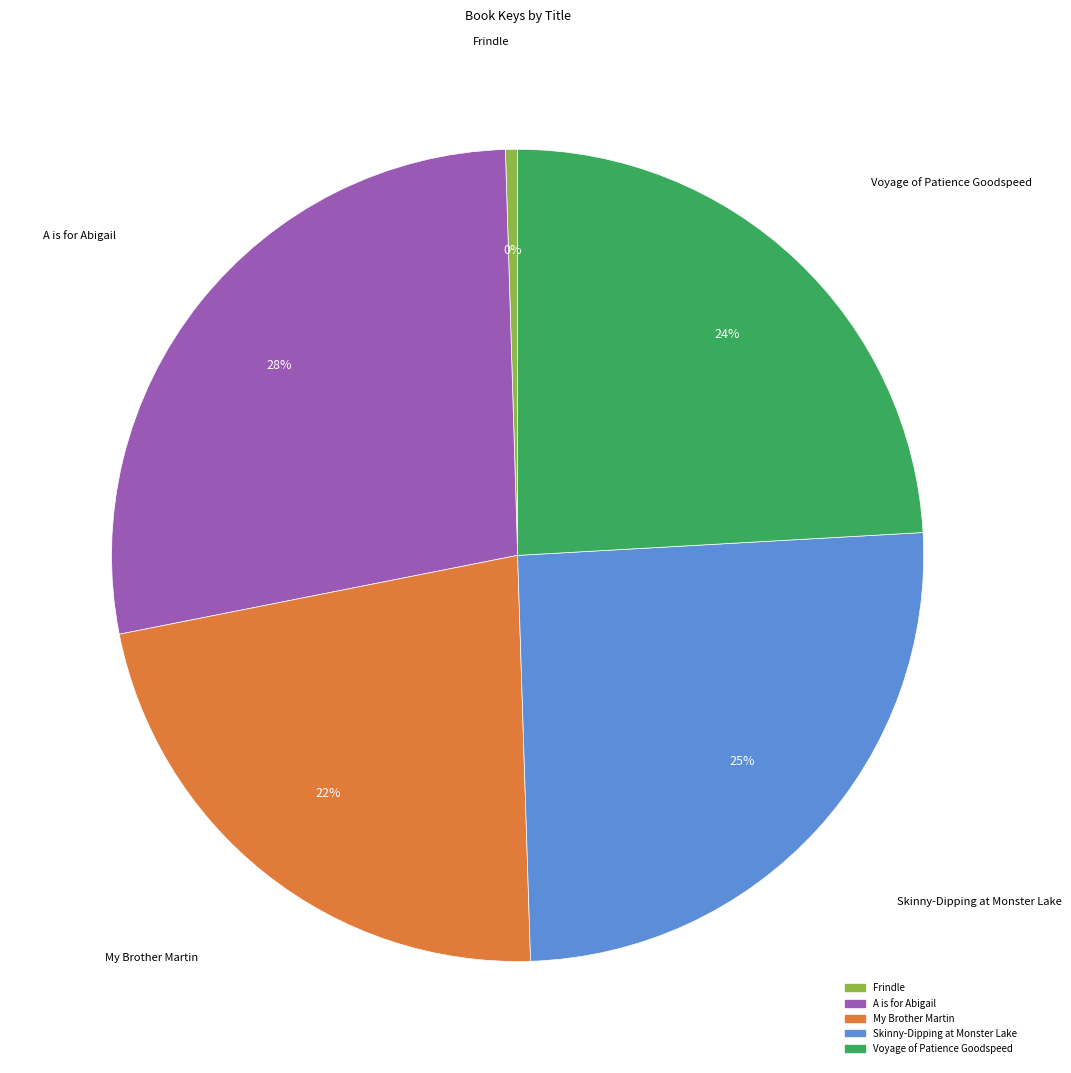

Does any single category account for the majority?

No